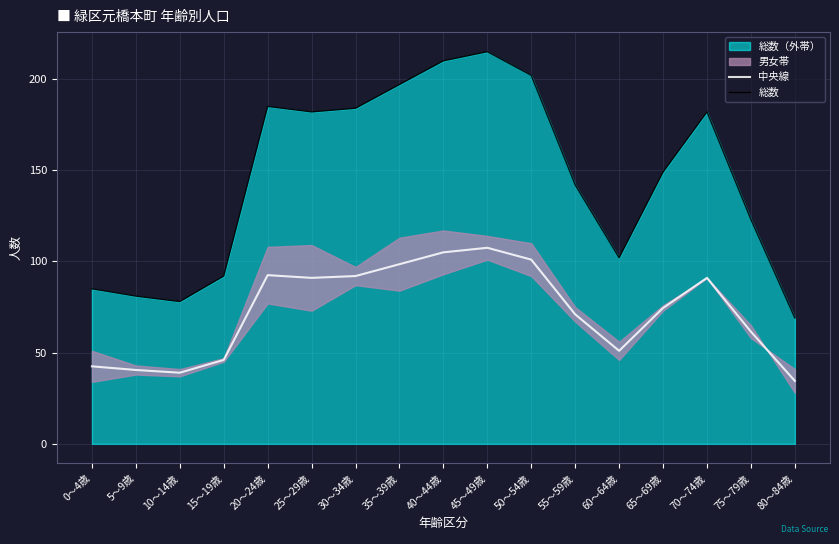

List the series in order of their peak value, highest first.

総数, 中央線